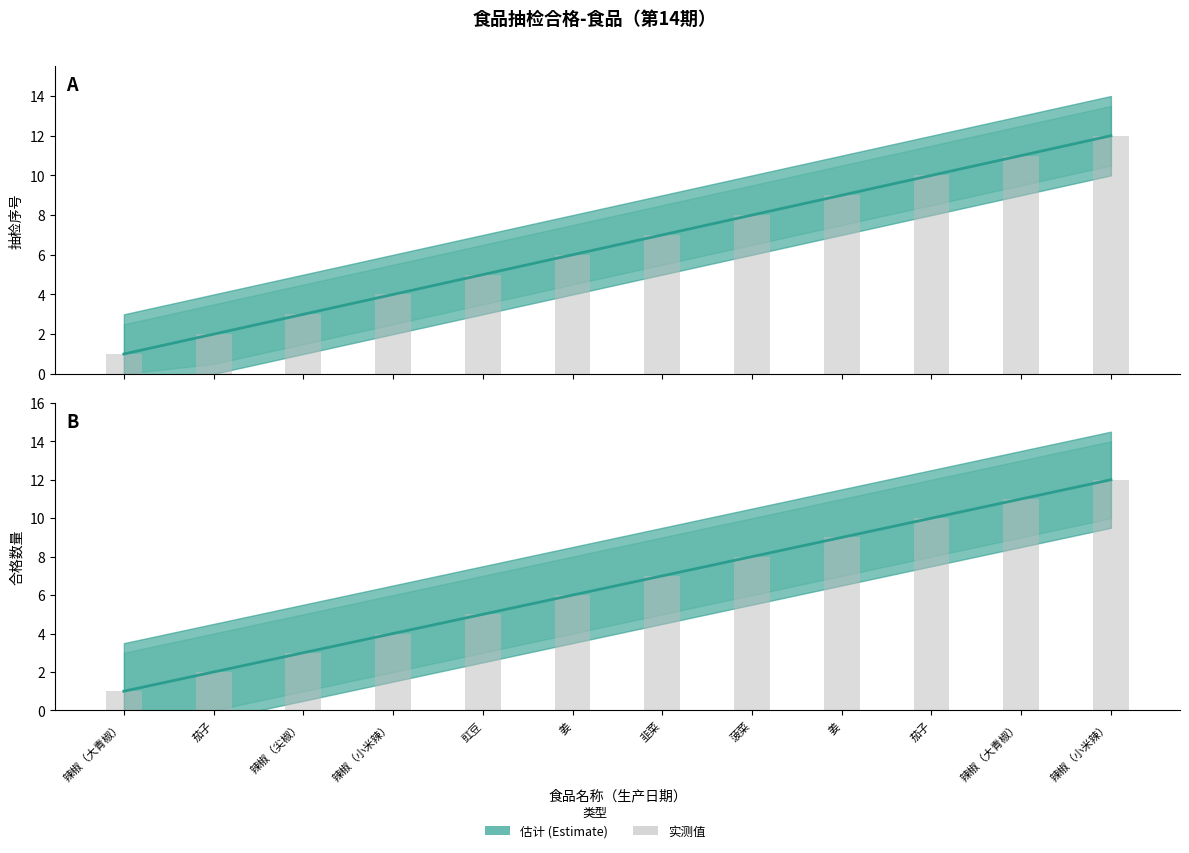

What is the smallest value displayed?

1